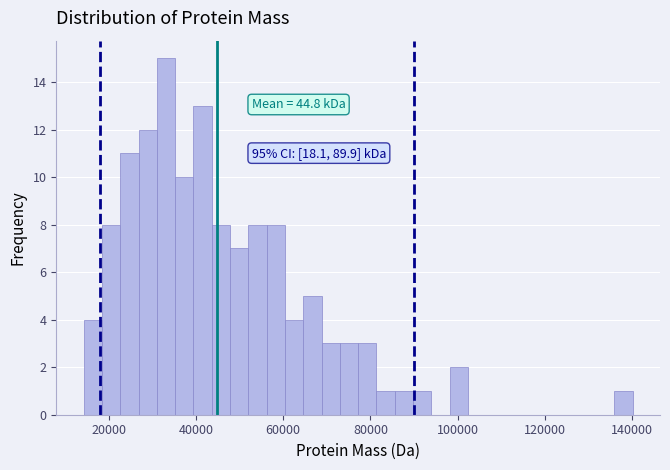

Around what value on the x-axis is the tallest bar? Give the approximate position of its centre, as read against the axis.

34000